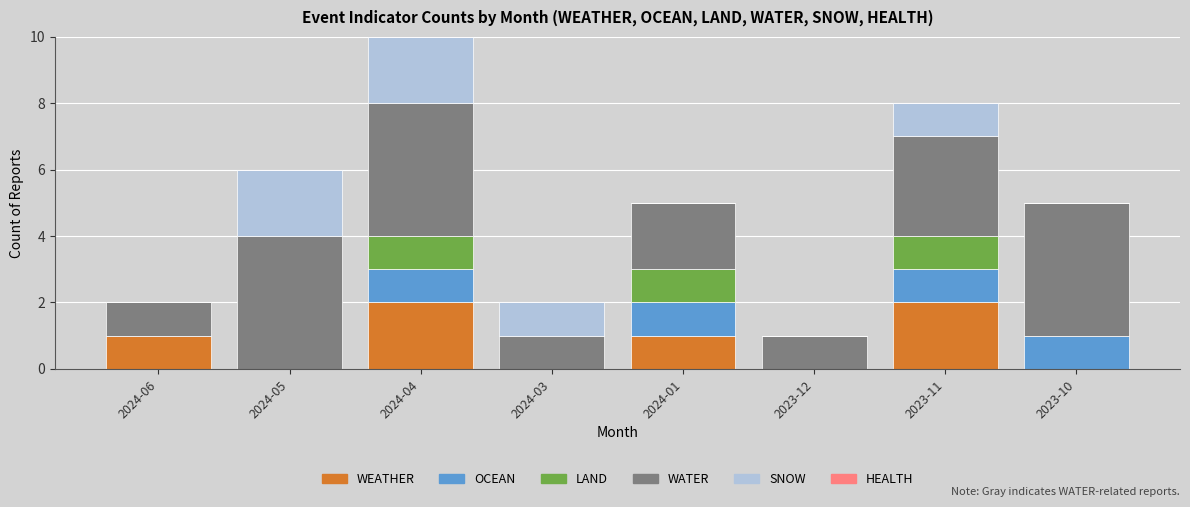

Is it true that WEATHER equals 1 at 2024-06?

True